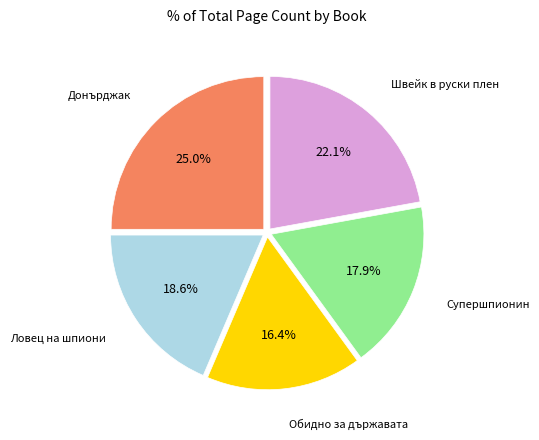

What percentage do Донърджак and Швейк в руски плен together represent?

47.1%